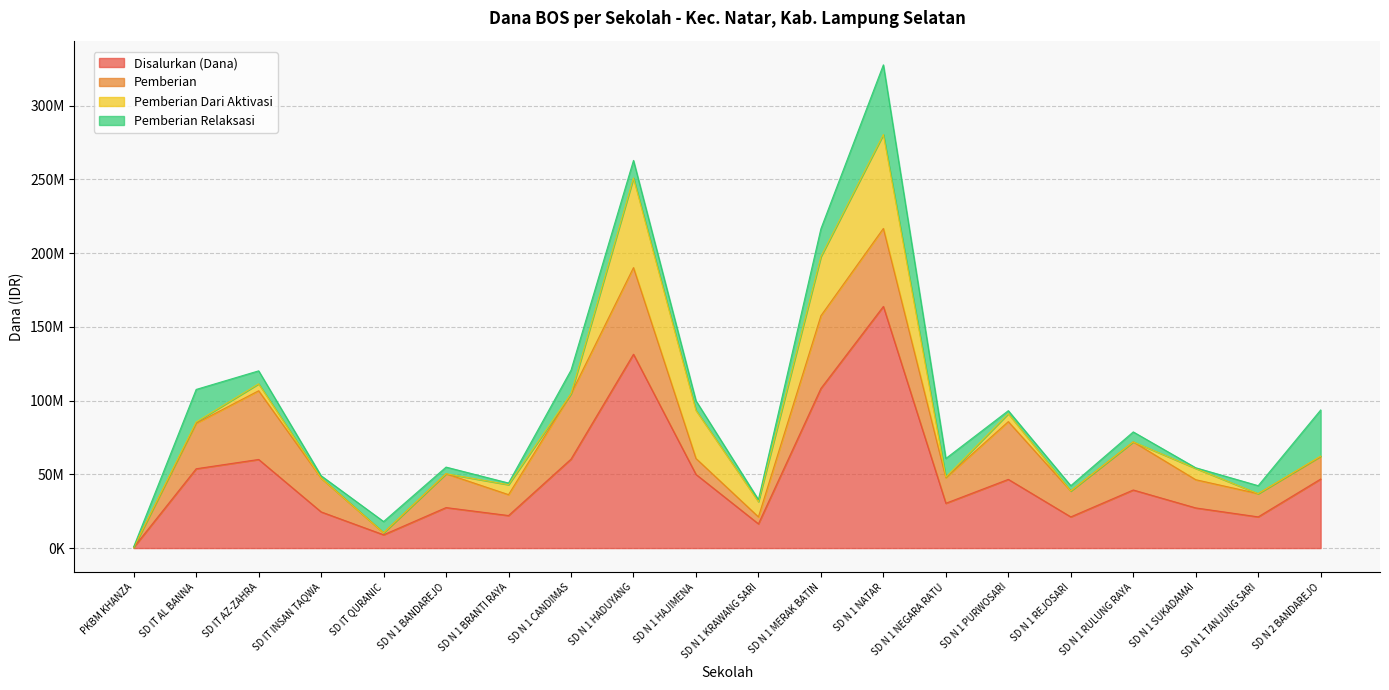

Does the chart have visible grid lines?

Yes